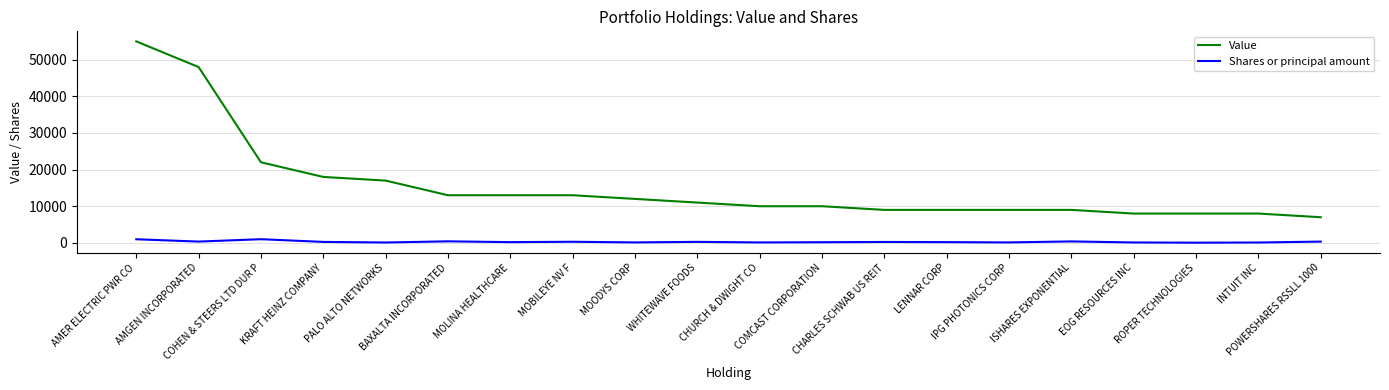

The value of Shares or principal amount at BAXALTA INCORPORATED is 418. True or false?

True